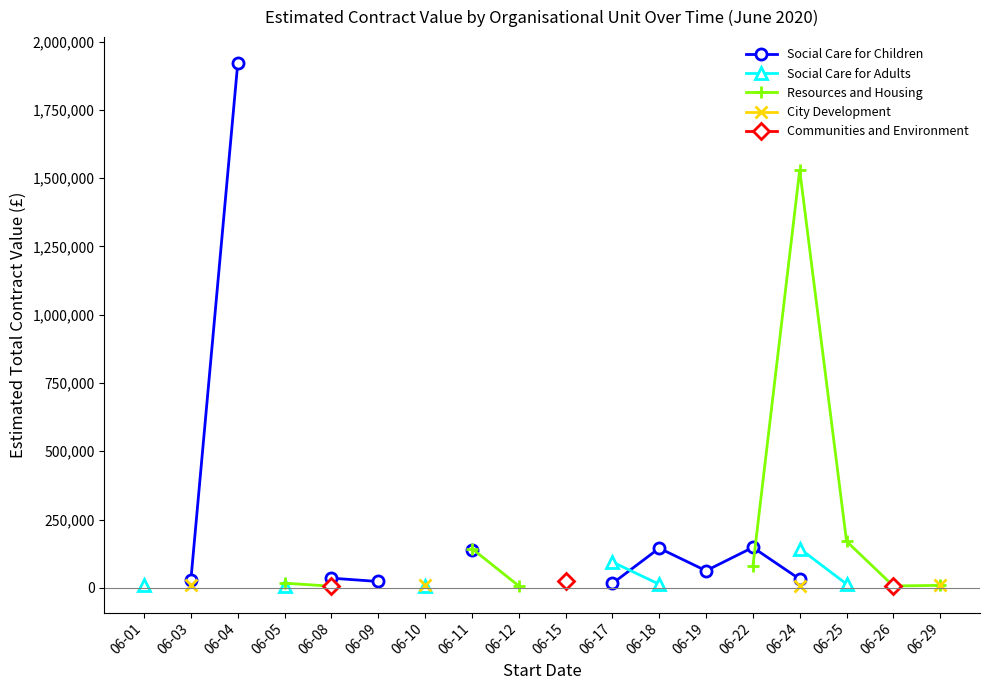

What is the minimum value shown in the chart?

5134.5